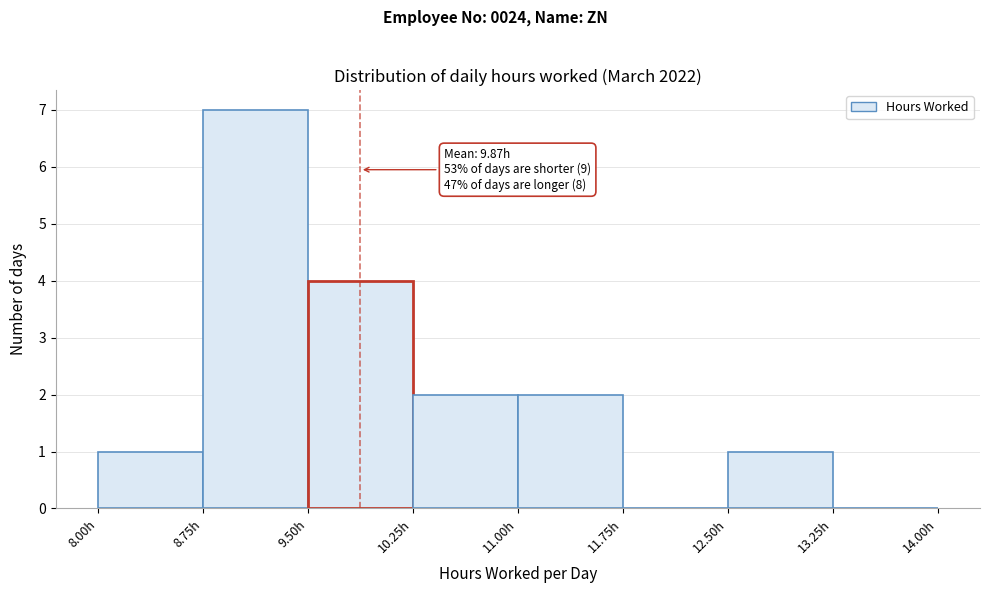

Over which range of the x-axis is the bar tallest?

8.75 to 9.50